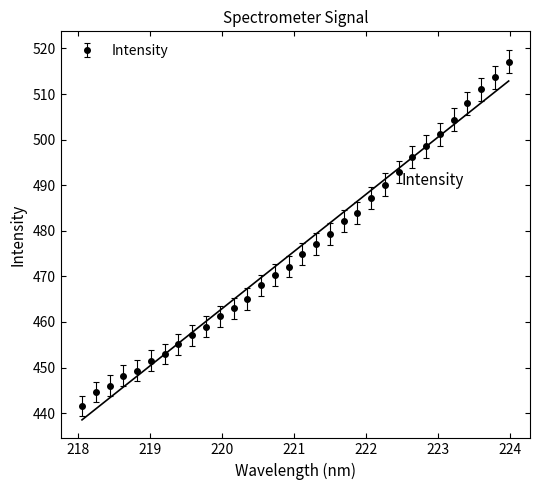

List the labels in order of value, smallest first.

218.0596, 218.2508, 218.442, 218.6332, 218.8244, 219.0156, 219.2067, 219.3979, 219.589, 219.7801, 219.9712, 220.1623, 220.3533, 220.5444, 220.7354, 220.9264, 221.1174, 221.3083, 221.4993, 221.6902, 221.8812, 222.0721, 222.263, 222.4538, 222.6447, 222.8355, 223.0264, 223.2172, 223.408, 223.5987, 223.7895, 223.9802